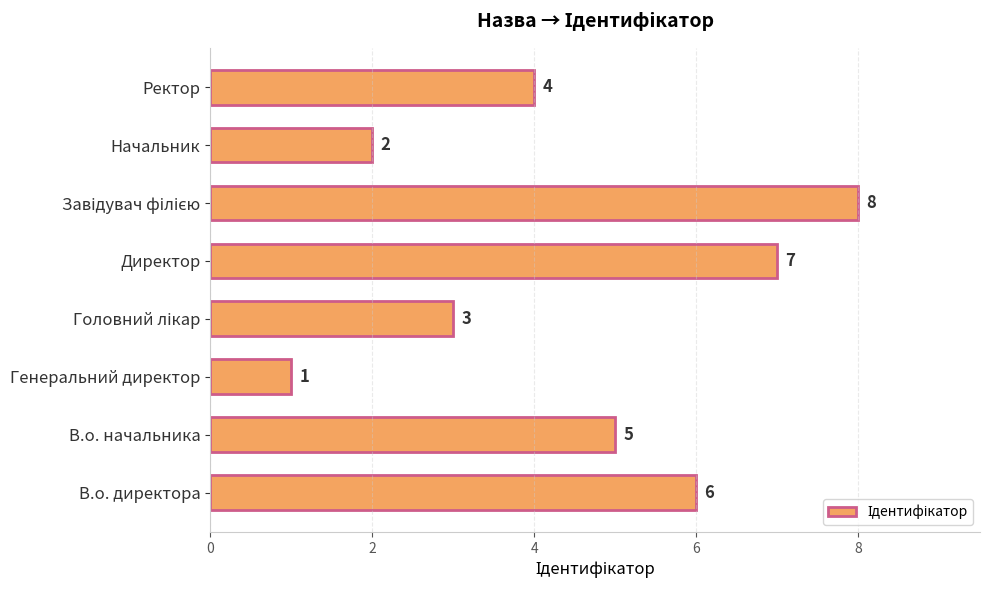

How many categories are shown in the chart?

8